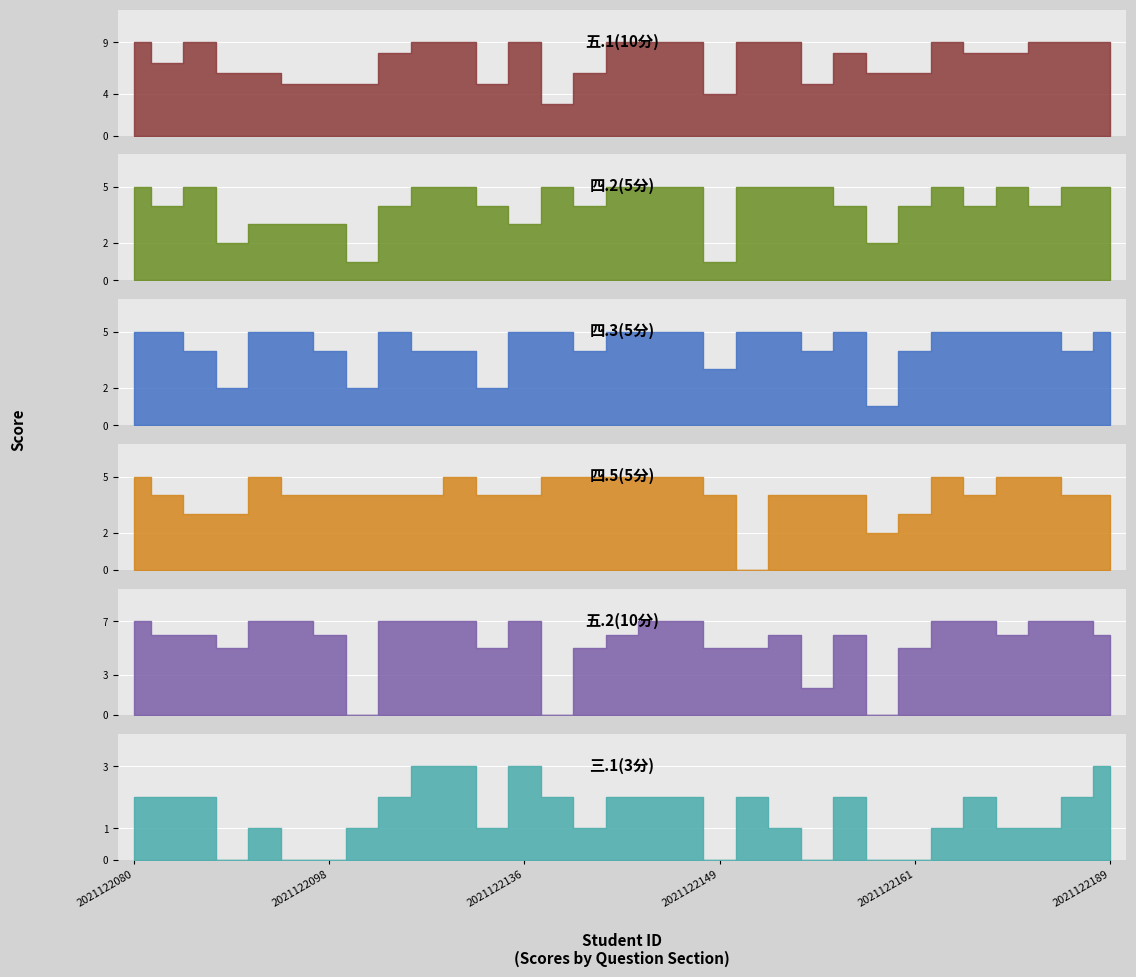

Reading left to right, list all the values displayed in this chart.

五.1(10分): 2021122080=9	2021122081=7	2021122082=9	2021122083=6	2021122094=6	2021122095=5	2021122098=5	2021122099=5	2021122124=8	2021122125=9	2021122127=9	2021122129=5	2021122136=9	2021122138=3	2021122140=6	2021122144=9	2021122145=9	2021122148=9	2021122149=4	2021122150=9	2021122151=9	2021122152=5	2021122154=8	2021122155=6	2021122161=6	2021122162=9	2021122163=8	2021122164=8	2021122166=9	2021122167=9	2021122189=9
四.2(5分): 2021122080=5	2021122081=4	2021122082=5	2021122083=2	2021122094=3	2021122095=3	2021122098=3	2021122099=1	2021122124=4	2021122125=5	2021122127=5	2021122129=4	2021122136=3	2021122138=5	2021122140=4	2021122144=5	2021122145=5	2021122148=5	2021122149=1	2021122150=5	2021122151=5	2021122152=5	2021122154=4	2021122155=2	2021122161=4	2021122162=5	2021122163=4	2021122164=5	2021122166=4	2021122167=5	2021122189=5
四.3(5分): 2021122080=5	2021122081=5	2021122082=4	2021122083=2	2021122094=5	2021122095=5	2021122098=4	2021122099=2	2021122124=5	2021122125=4	2021122127=4	2021122129=2	2021122136=5	2021122138=5	2021122140=4	2021122144=5	2021122145=5	2021122148=5	2021122149=3	2021122150=5	2021122151=5	2021122152=4	2021122154=5	2021122155=1	2021122161=4	2021122162=5	2021122163=5	2021122164=5	2021122166=5	2021122167=4	2021122189=5
四.5(5分): 2021122080=5	2021122081=4	2021122082=3	2021122083=3	2021122094=5	2021122095=4	2021122098=4	2021122099=4	2021122124=4	2021122125=4	2021122127=5	2021122129=4	2021122136=4	2021122138=5	2021122140=5	2021122144=5	2021122145=5	2021122148=5	2021122149=4	2021122150=0	2021122151=4	2021122152=4	2021122154=4	2021122155=2	2021122161=3	2021122162=5	2021122163=4	2021122164=5	2021122166=5	2021122167=4	2021122189=4
五.2(10分): 2021122080=7	2021122081=6	2021122082=6	2021122083=5	2021122094=7	2021122095=7	2021122098=6	2021122099=0	2021122124=7	2021122125=7	2021122127=7	2021122129=5	2021122136=7	2021122138=0	2021122140=5	2021122144=6	2021122145=7	2021122148=7	2021122149=5	2021122150=5	2021122151=6	2021122152=2	2021122154=6	2021122155=0	2021122161=5	2021122162=7	2021122163=7	2021122164=6	2021122166=7	2021122167=7	2021122189=6
三.1(3分): 2021122080=2	2021122081=2	2021122082=2	2021122083=0	2021122094=1	2021122095=0	2021122098=0	2021122099=1	2021122124=2	2021122125=3	2021122127=3	2021122129=1	2021122136=3	2021122138=2	2021122140=1	2021122144=2	2021122145=2	2021122148=2	2021122149=0	2021122150=2	2021122151=1	2021122152=0	2021122154=2	2021122155=0	2021122161=0	2021122162=1	2021122163=2	2021122164=1	2021122166=1	2021122167=2	2021122189=3